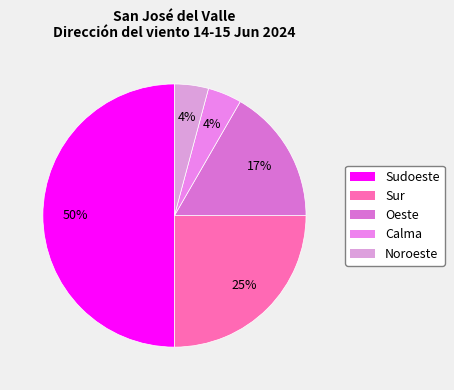

What is the change in value from Sudoeste to Sur?

-6